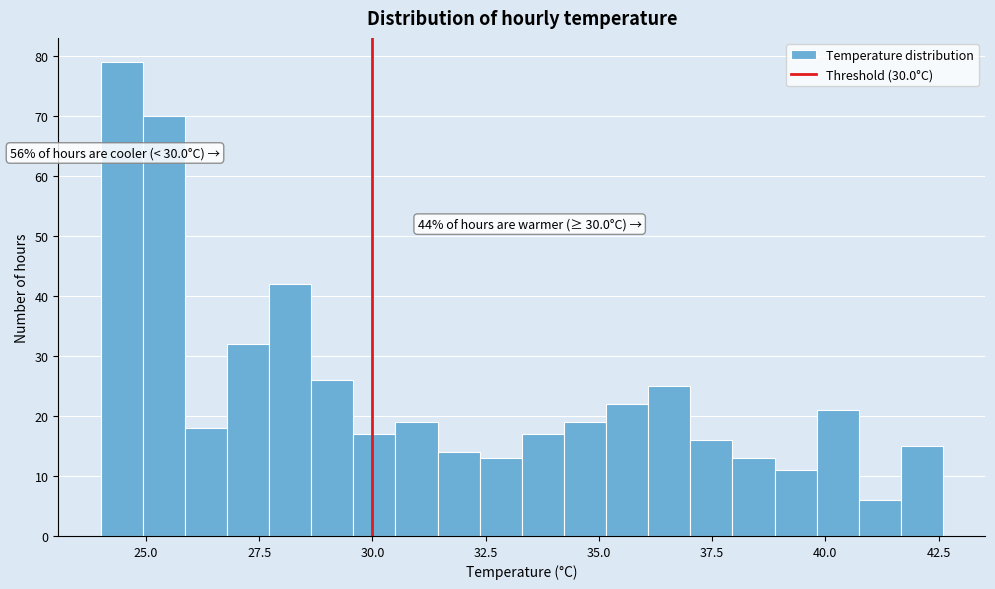

Read against the x-axis, roughly where is the centre of the tallest bar?

24.5